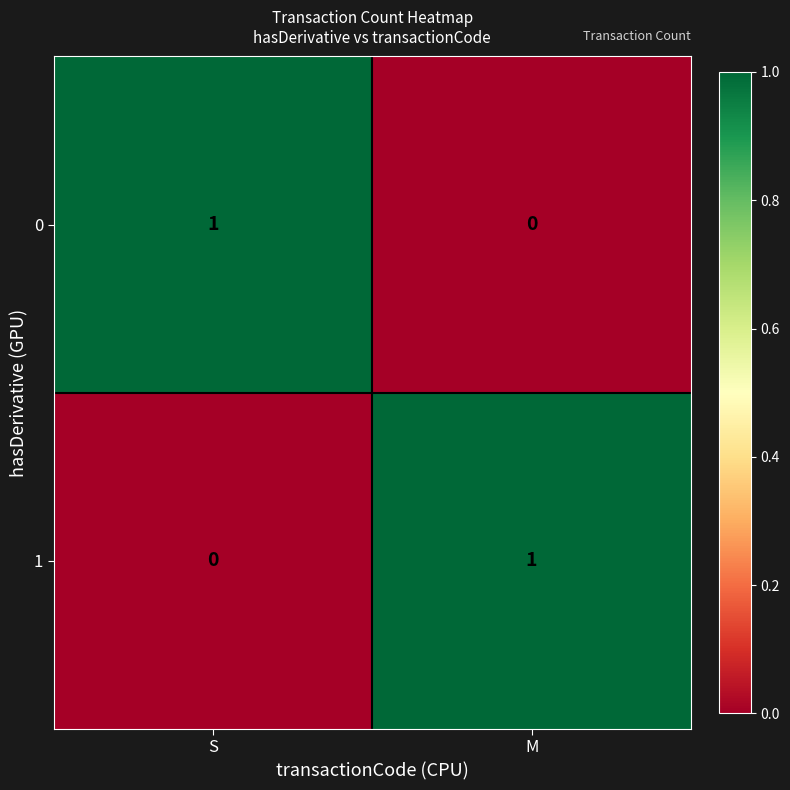

Where is 1 nearest to the value 0?

S